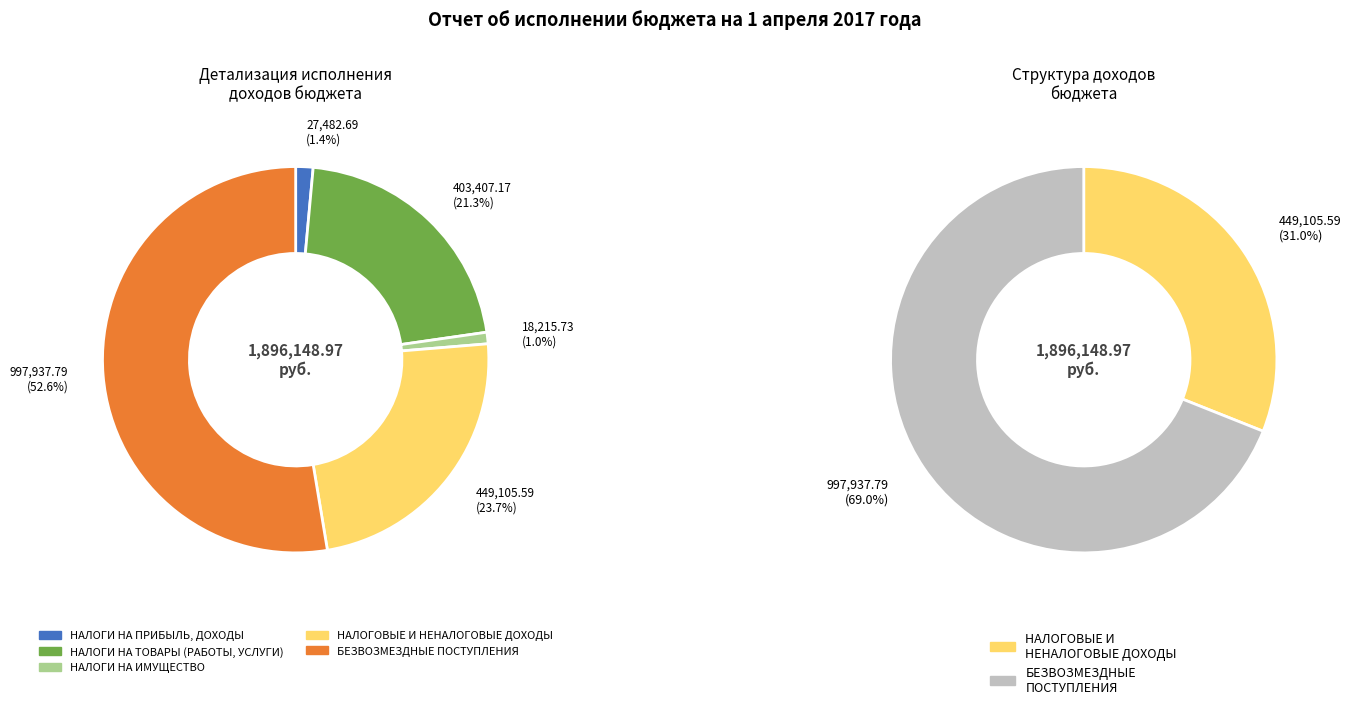

Do НАЛОГИ НА ПРИБЫЛЬ, ДОХОДЫ and БЕЗВОЗМЕЗДНЫЕ ПОСТУПЛЕНИЯ together represent more than half of the pie?

Yes